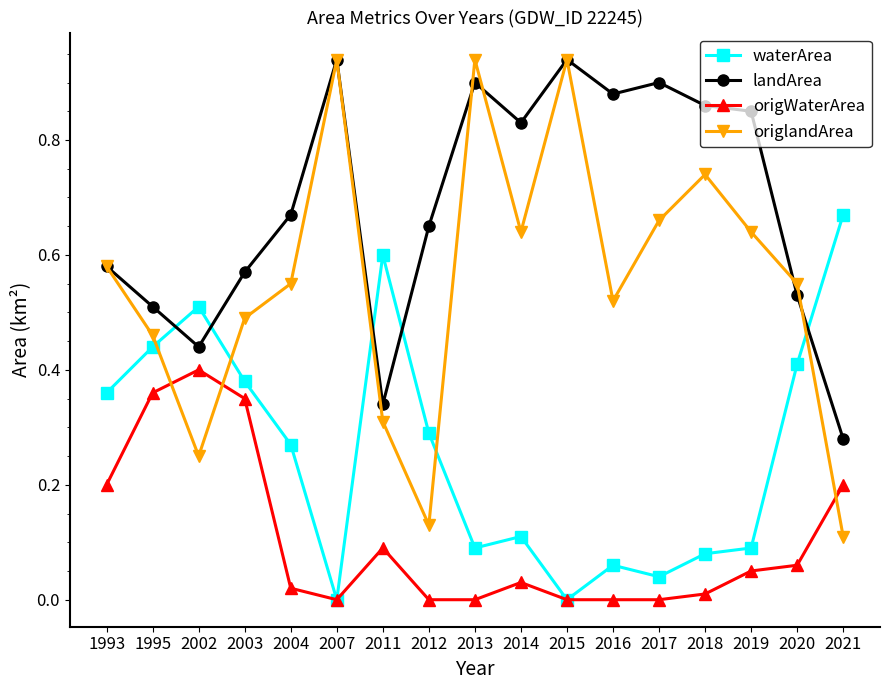

List the series in order of their overall mean, lowest first.

origWaterArea, waterArea, origlandArea, landArea